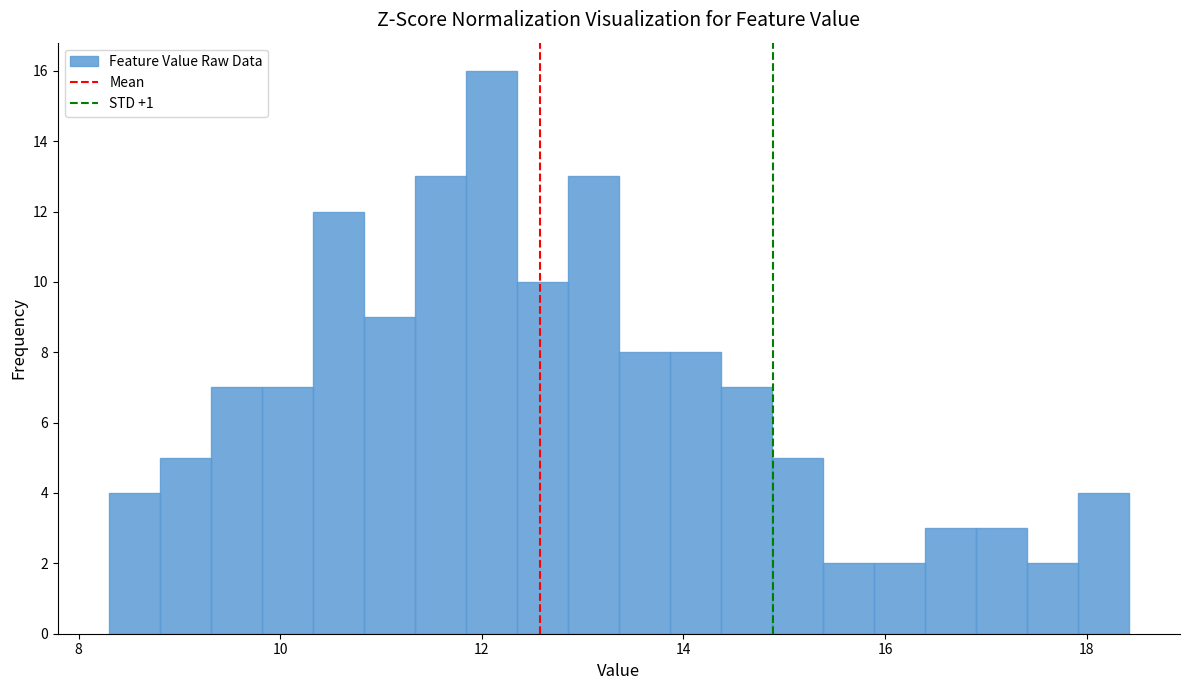

Around what value on the x-axis is the tallest bar? Give the approximate position of its centre, as read against the axis.

12.0